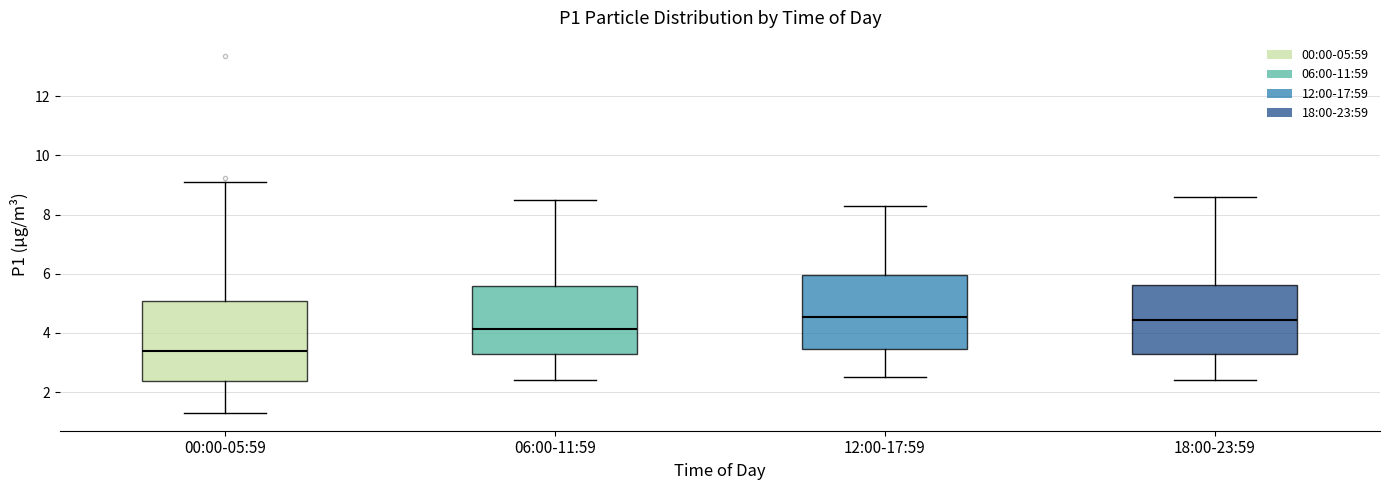

Reading left to right, read every box against the y-axis: the position of its median line, the range the box covers, and the ends of its whiskers. The values are not printed on the chart, so give them approximately, as read against the axis.

00:00-05:59: median 3.4, box 2.4 to 5.0, whiskers 1.4 to 9.2
06:00-11:59: median 4.2, box 3.2 to 5.6, whiskers 2.4 to 8.6
12:00-17:59: median 4.6, box 3.4 to 6.0, whiskers 2.6 to 8.4
18:00-23:59: median 4.4, box 3.2 to 5.6, whiskers 2.4 to 8.6